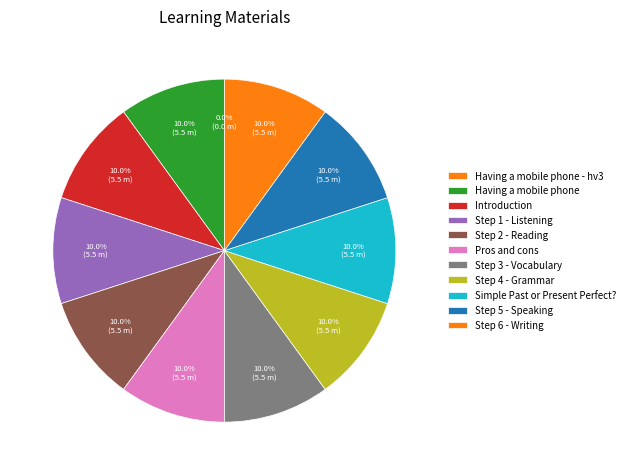

Which slice is the largest?

Simple Past or Present Perfect?